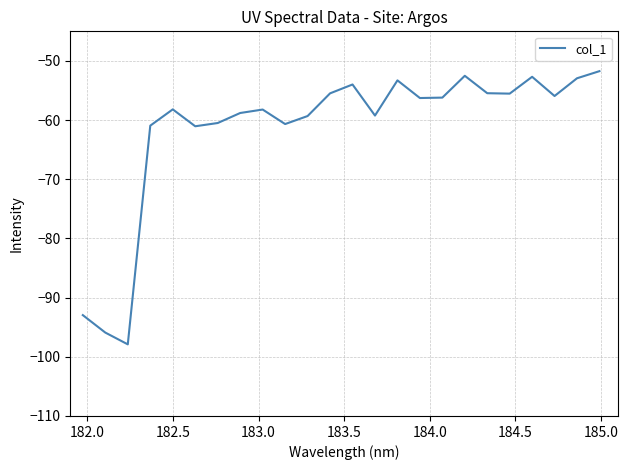

What is the greatest value displayed?

-51.7